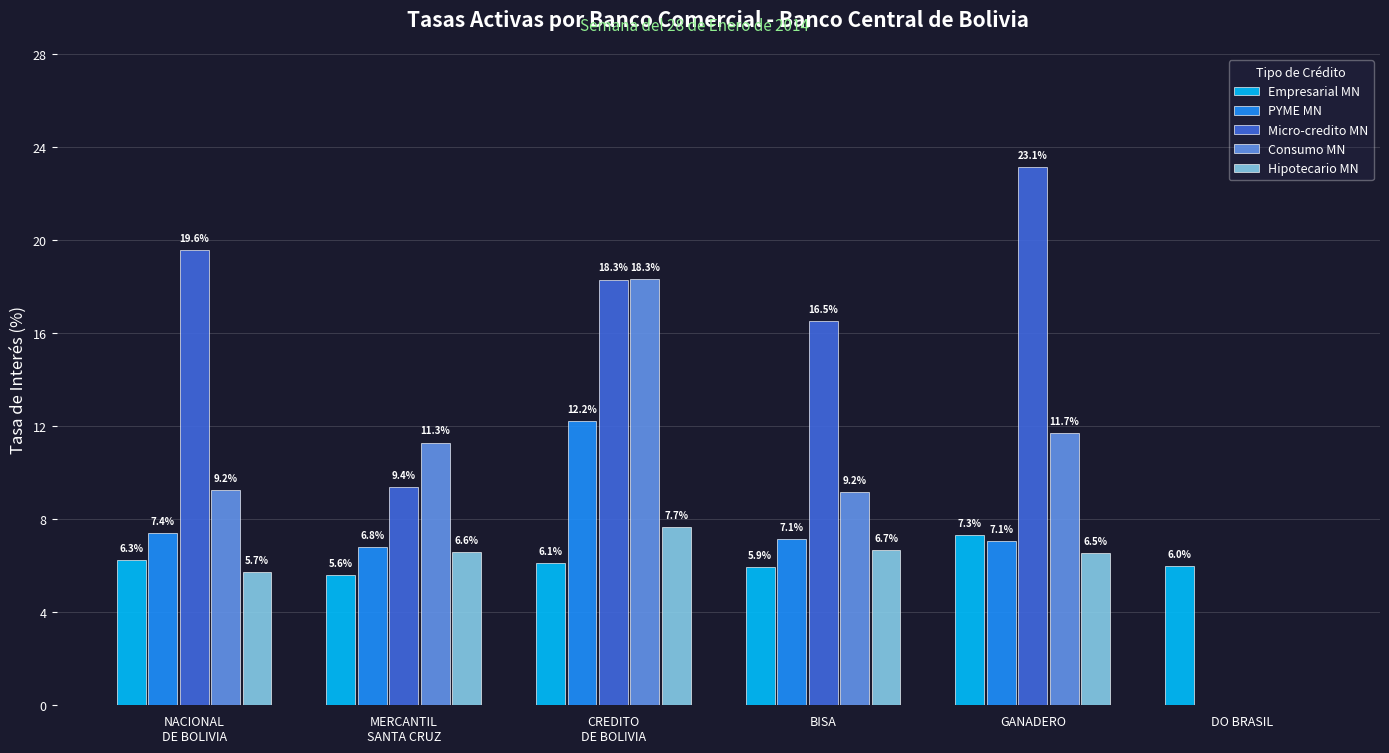

Reading left to right, what are all the values shown in this chart?

Empresarial MN: NACIONAL
DE BOLIVIA=6.3	MERCANTIL
SANTA CRUZ=5.6	CREDITO
DE BOLIVIA=6.1	BISA=5.9	GANADERO=7.3	DO BRASIL=6.0
PYME MN: NACIONAL
DE BOLIVIA=7.4	MERCANTIL
SANTA CRUZ=6.8	CREDITO
DE BOLIVIA=12.2	BISA=7.1	GANADERO=7.1	DO BRASIL=0.0
Micro-credito MN: NACIONAL
DE BOLIVIA=19.6	MERCANTIL
SANTA CRUZ=9.4	CREDITO
DE BOLIVIA=18.3	BISA=16.5	GANADERO=23.1	DO BRASIL=0.0
Consumo MN: NACIONAL
DE BOLIVIA=9.2	MERCANTIL
SANTA CRUZ=11.3	CREDITO
DE BOLIVIA=18.3	BISA=9.2	GANADERO=11.7	DO BRASIL=0.0
Hipotecario MN: NACIONAL
DE BOLIVIA=5.7	MERCANTIL
SANTA CRUZ=6.6	CREDITO
DE BOLIVIA=7.7	BISA=6.7	GANADERO=6.5	DO BRASIL=0.0